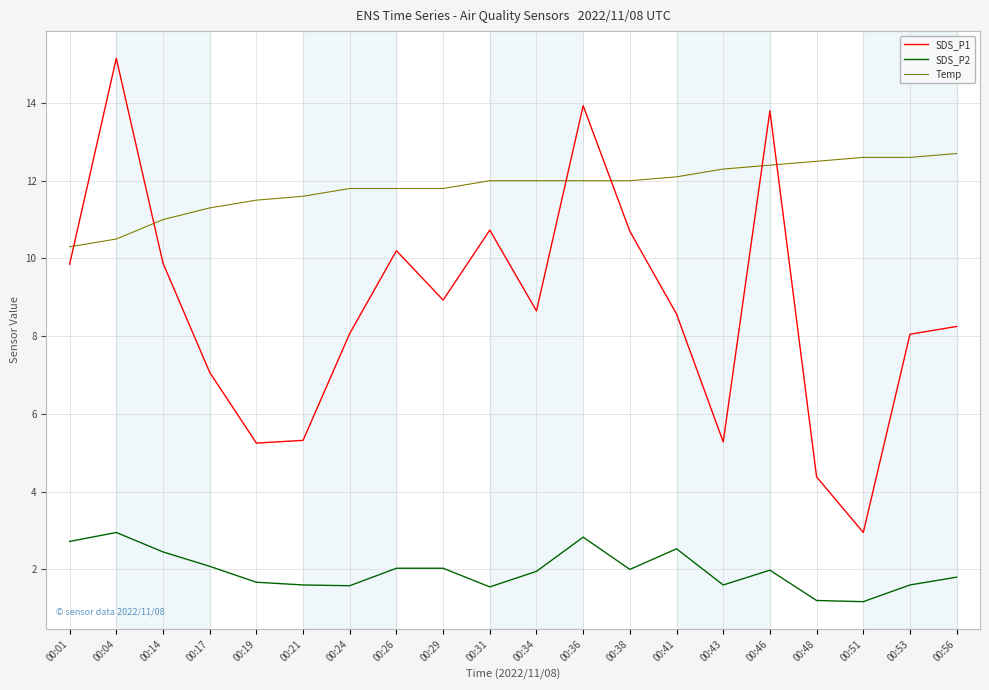

What is the lowest value of the Temp series?

10.3